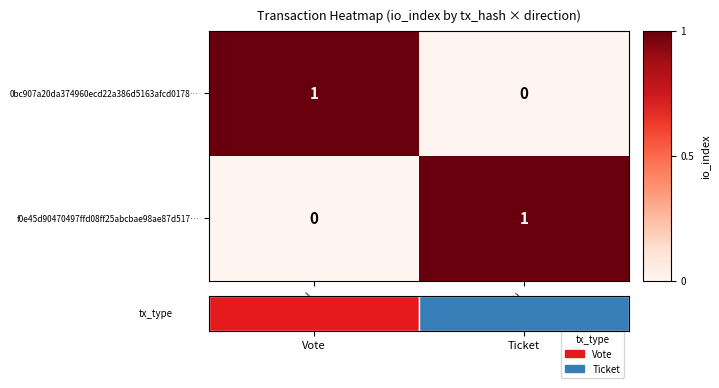

What is the difference between the maximum and minimum values in the 0bc907a20da374960ecd22a386d5163afcd0178… series?

1